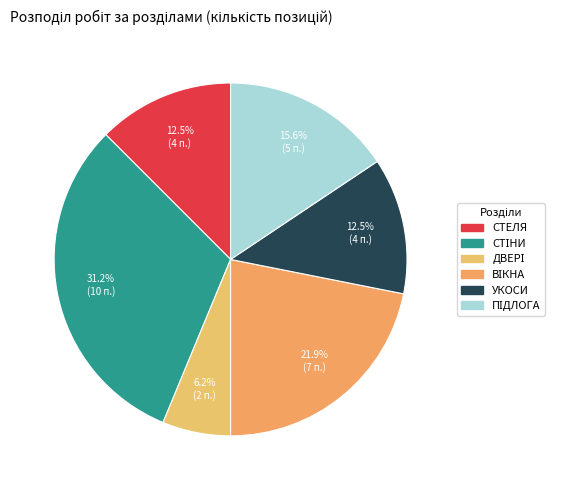

How many segments does this pie chart have?

6